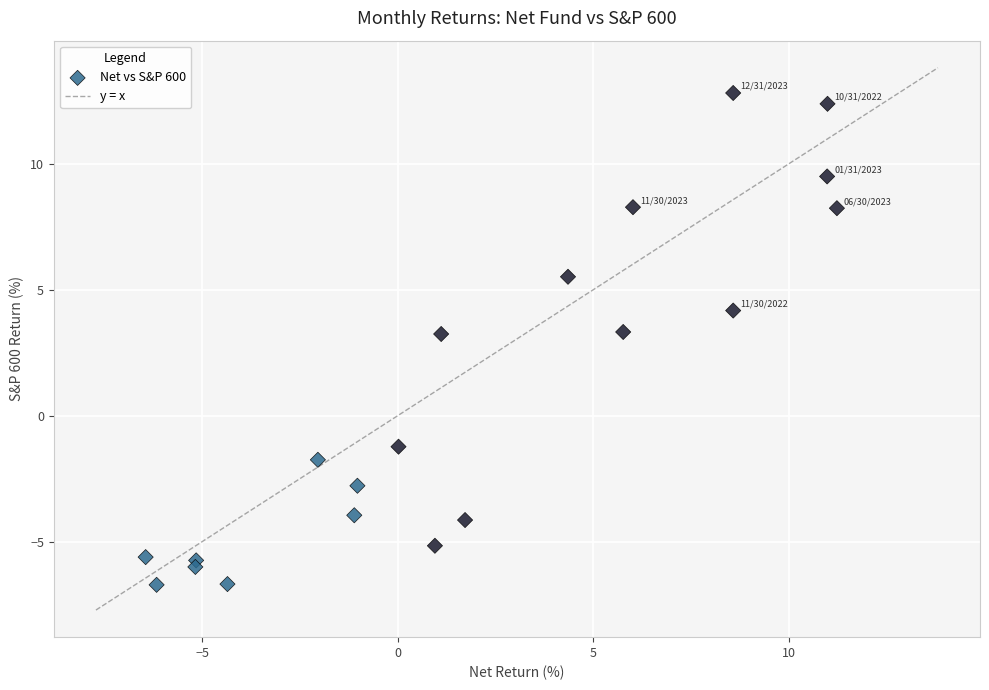

What is the range of Y values (max minus min)?

19.5